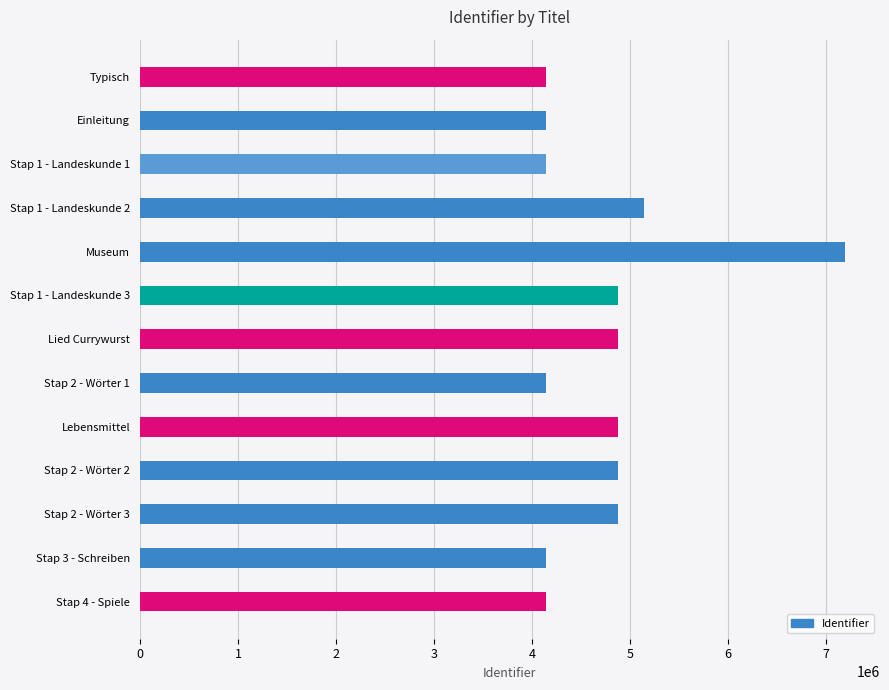

The value at Stap 3 - Schreiben is 6400653. True or false?

False